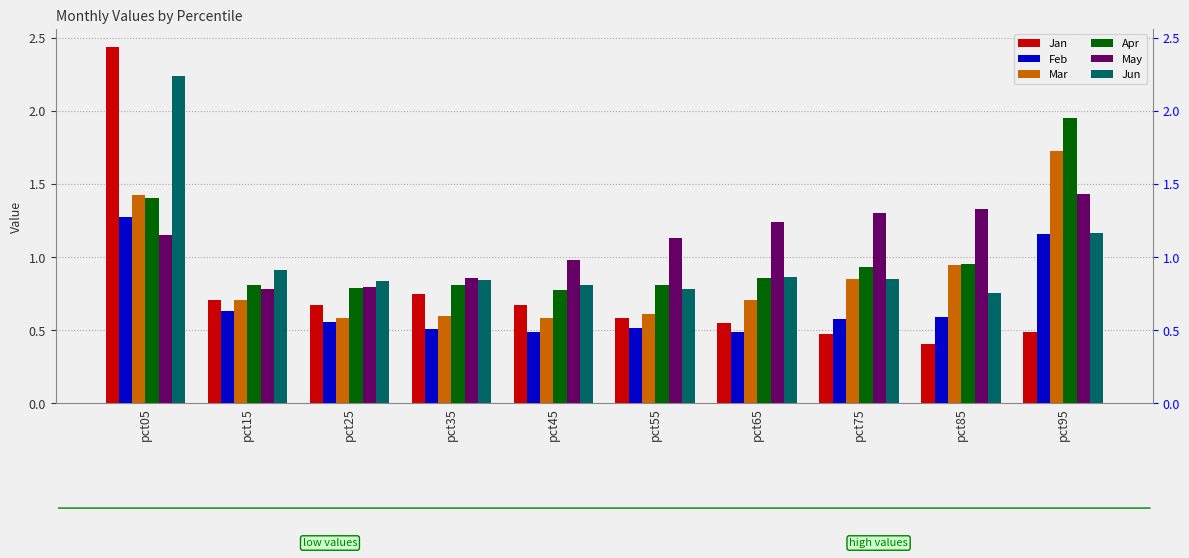

Which series changed the most between pct85 and pct95?

Apr